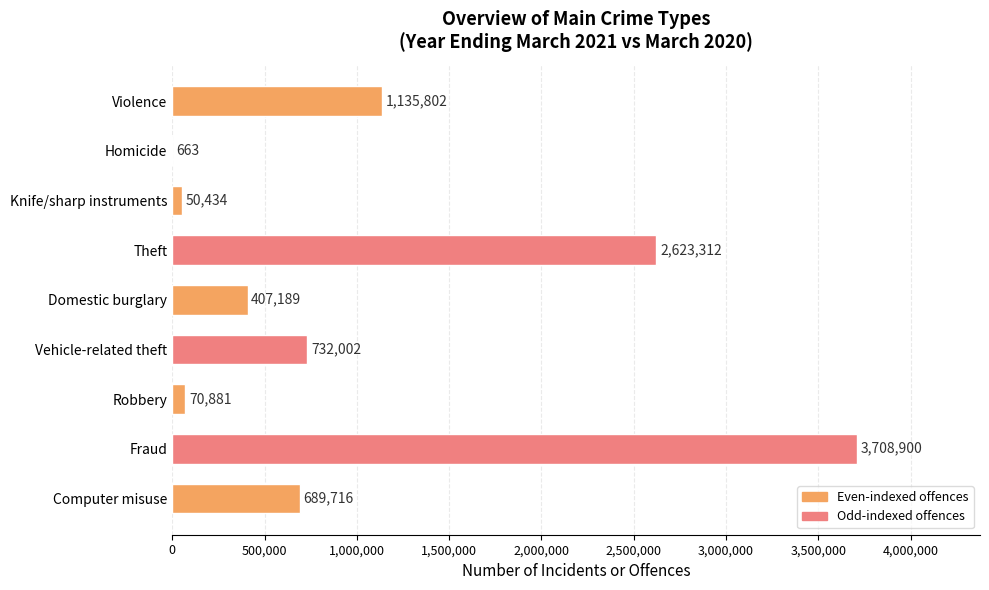

What is the sum of all values?

9418899